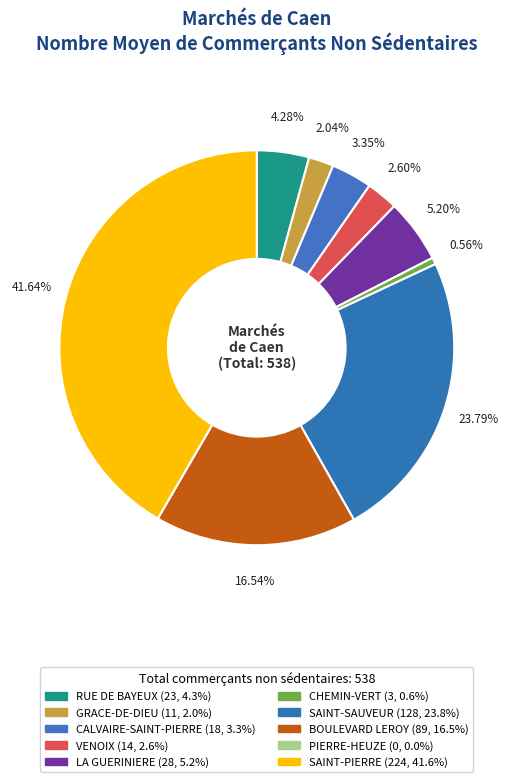

To the nearest percent, what portion does GRACE-DE-DIEU represent?

2%